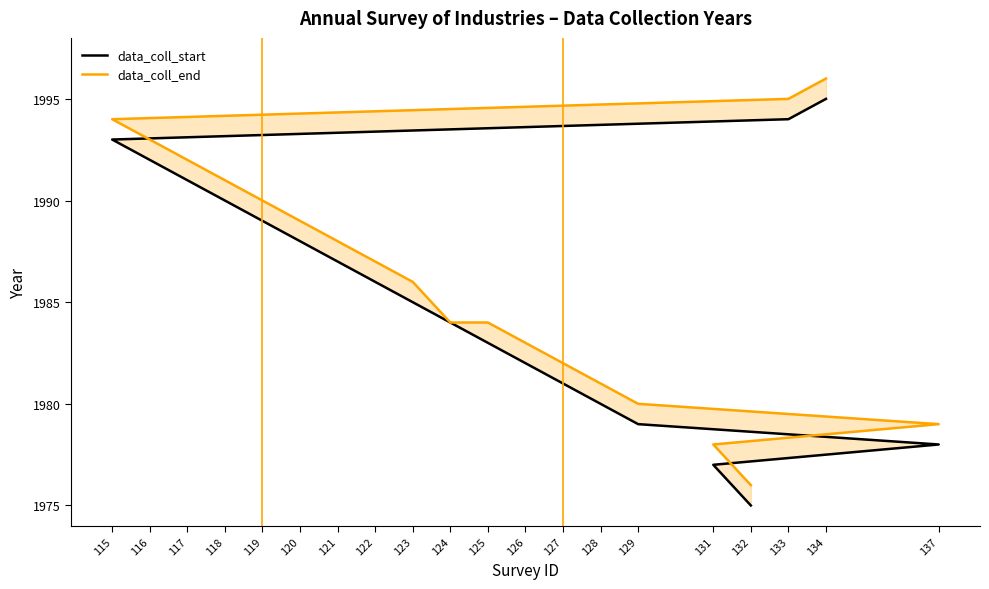

Between 124 and 120, which series saw the biggest shift?

data_coll_end